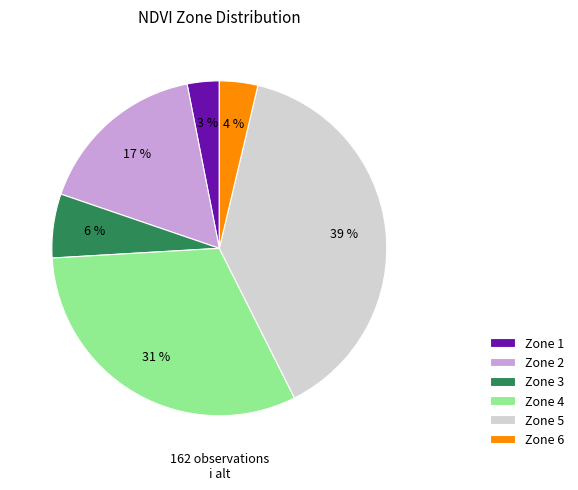

How many segments does this pie chart have?

6